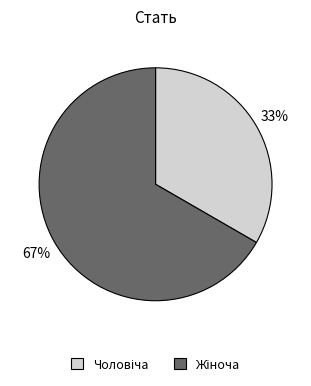

Is it true that Жіноча is 67% of the pie?

True